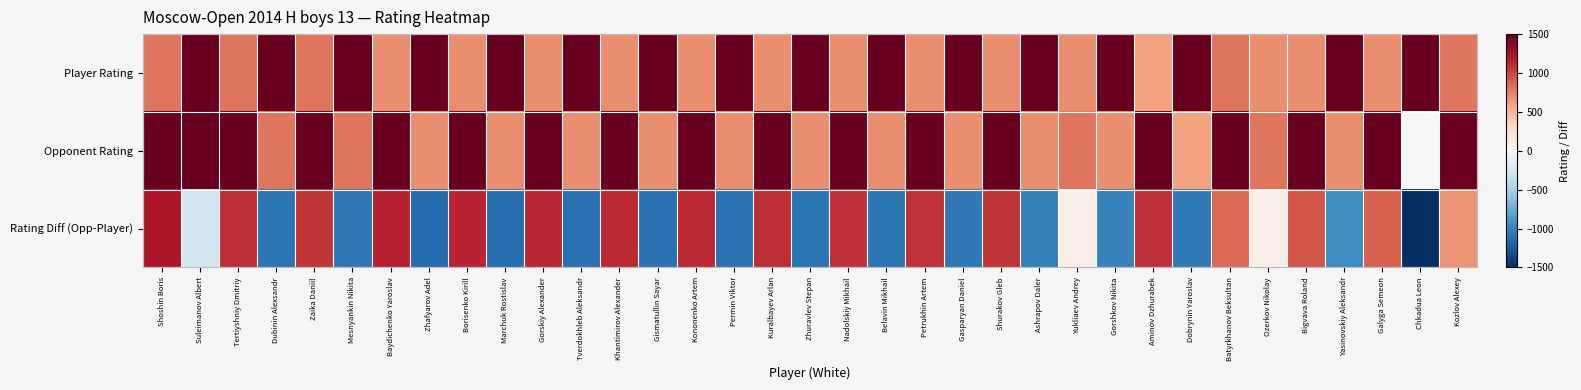

How many series are shown in this chart?

3